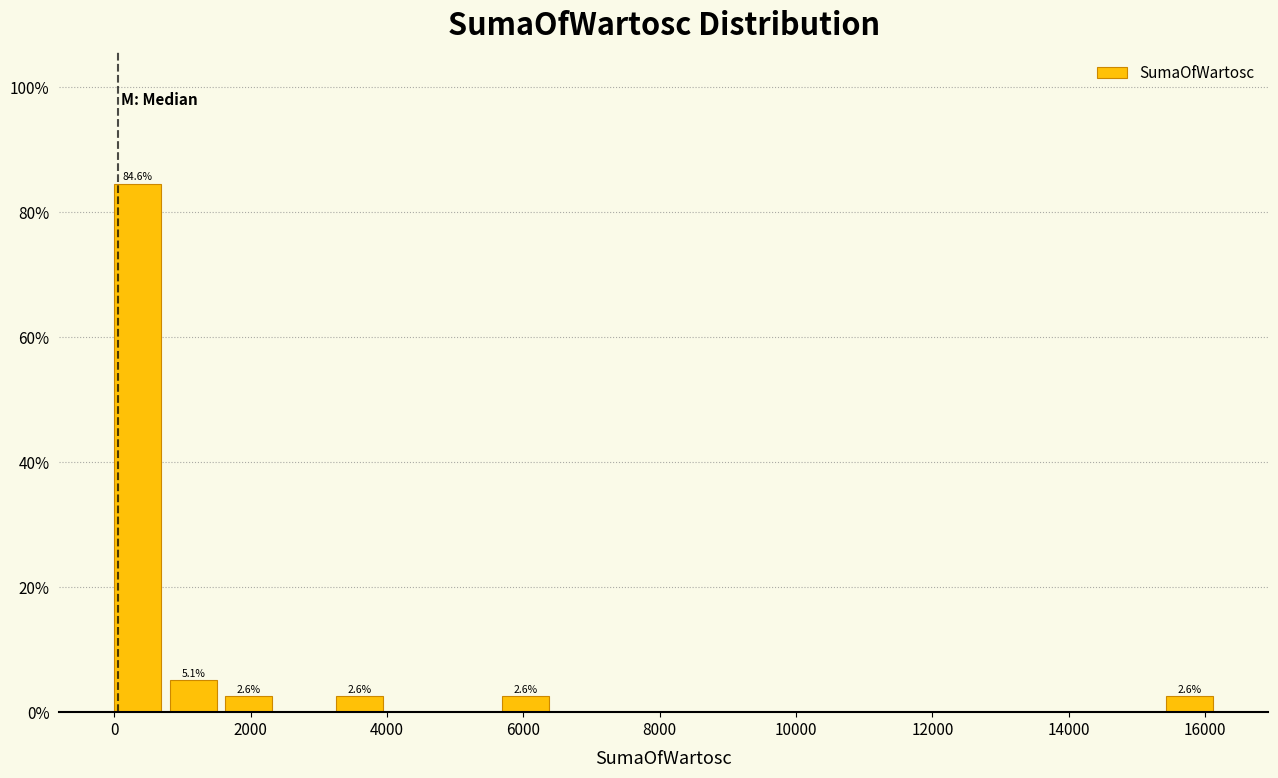

Which range on the x-axis has the tallest bar?

0 to 800